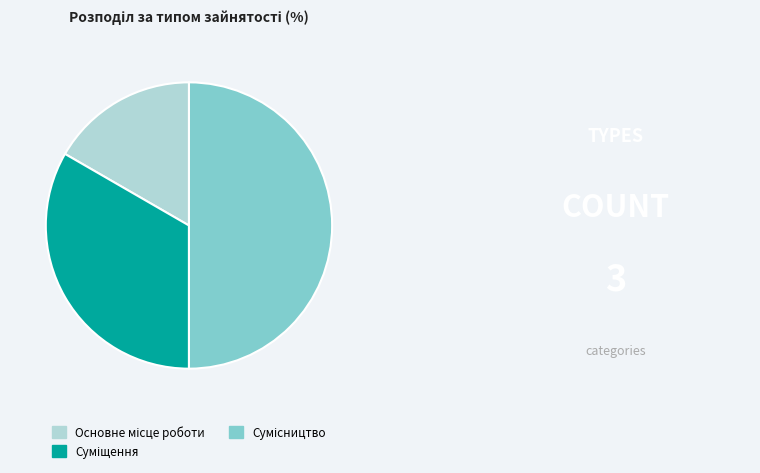

Approximately how many times larger is the value at Основне місце роботи compared to Суміщення?

0.5